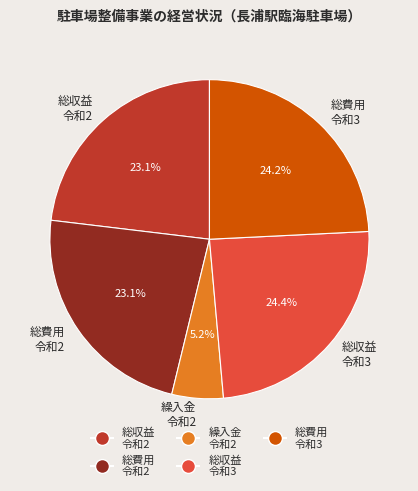

To the nearest percent, what is the average slice percentage?

20%